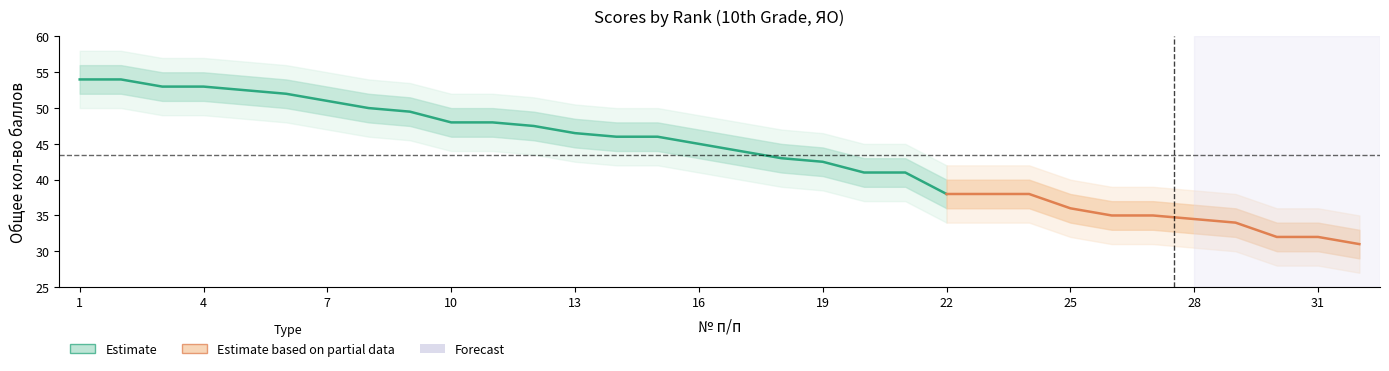

True or false: Upper_bound and Upper_wide intersect in this chart.

False